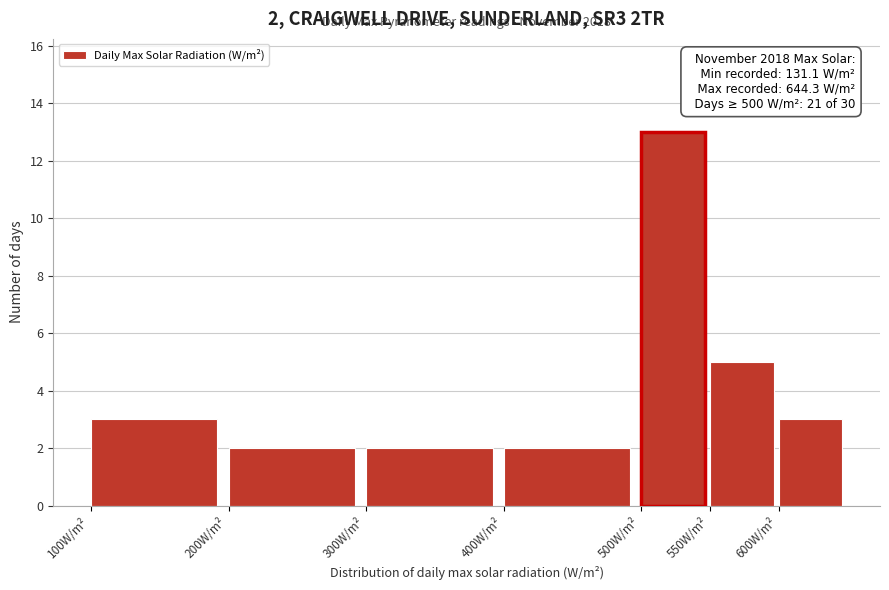

Which range on the x-axis has the tallest bar?

500 to 550